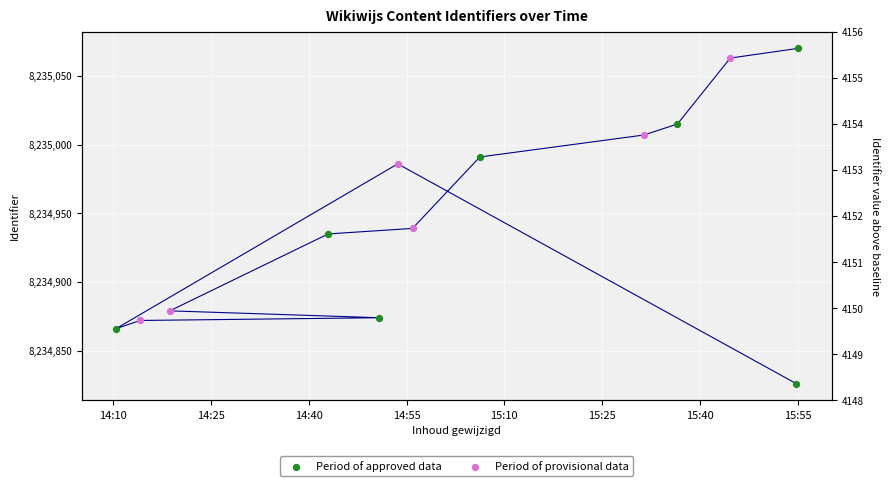

Which has a higher value, 2025-03-25 15:06:14 or 2025-03-25 15:36:32?

2025-03-25 15:36:32